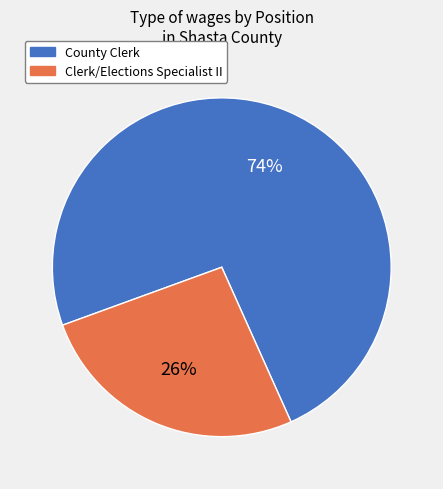

Approximately how many times larger is the value at Clerk/Elections Specialist II compared to County Clerk?

0.4